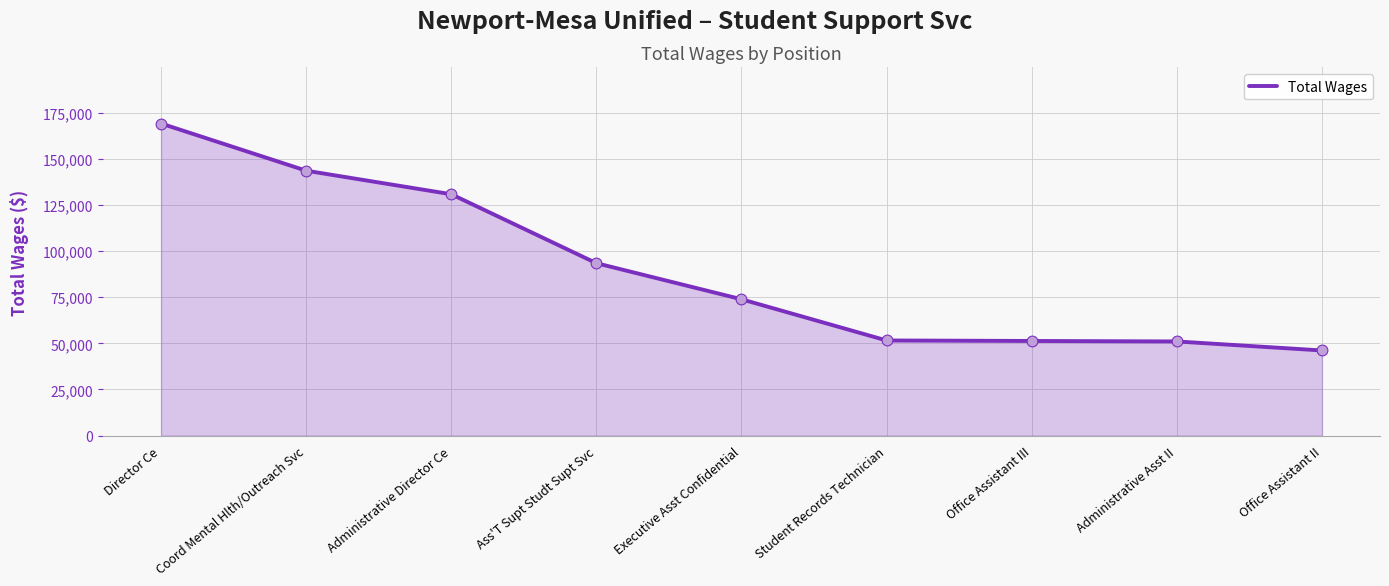

Between Student Records Technician and Director Ce, which is larger?

Director Ce